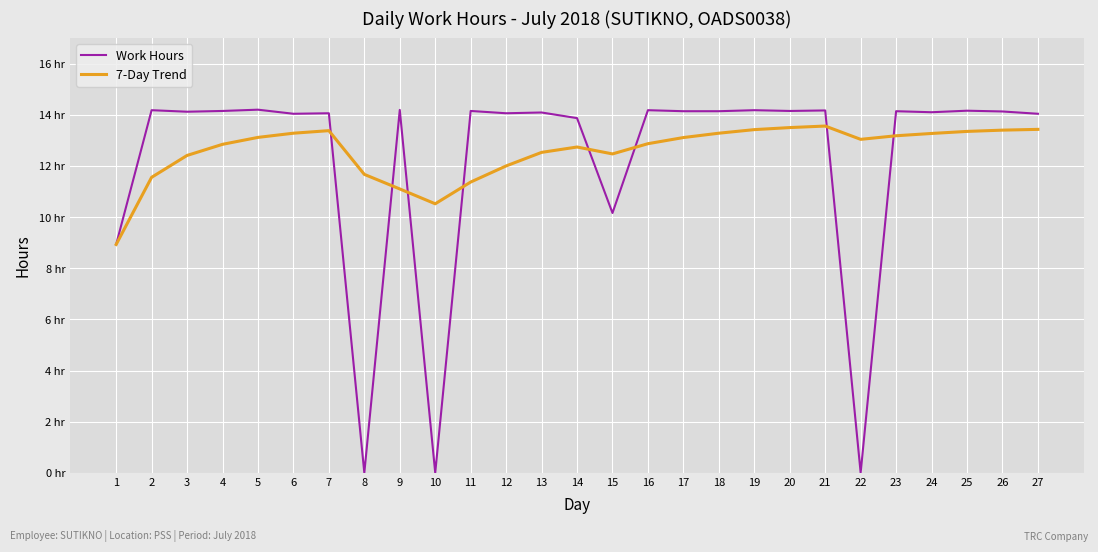

Does the chart have visible grid lines?

Yes